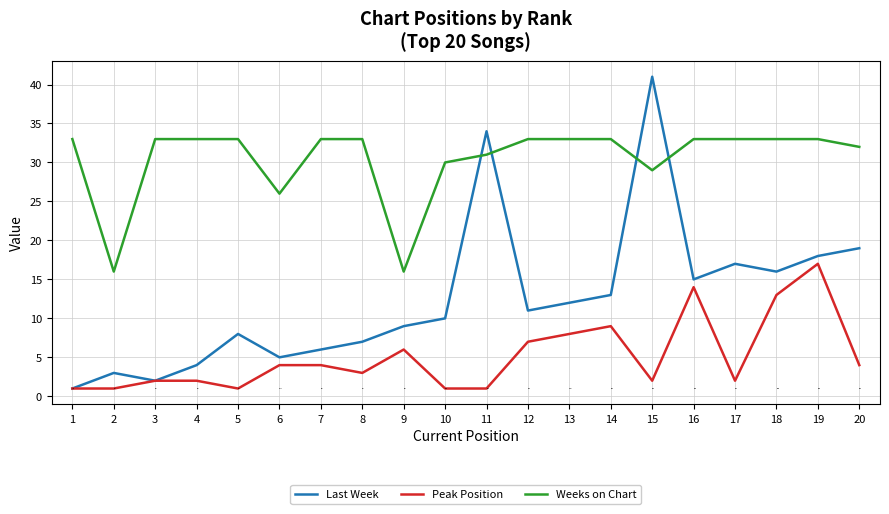

What is the sum of the Last Week values at 17 and 19?

35